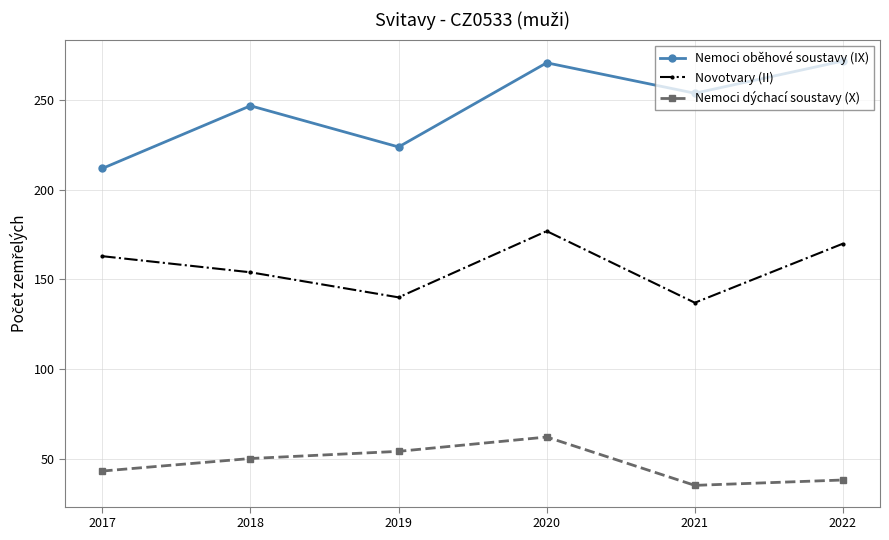

True or false: Nemoci oběhové soustavy (IX) and Nemoci dýchací soustavy (X) intersect in this chart.

False